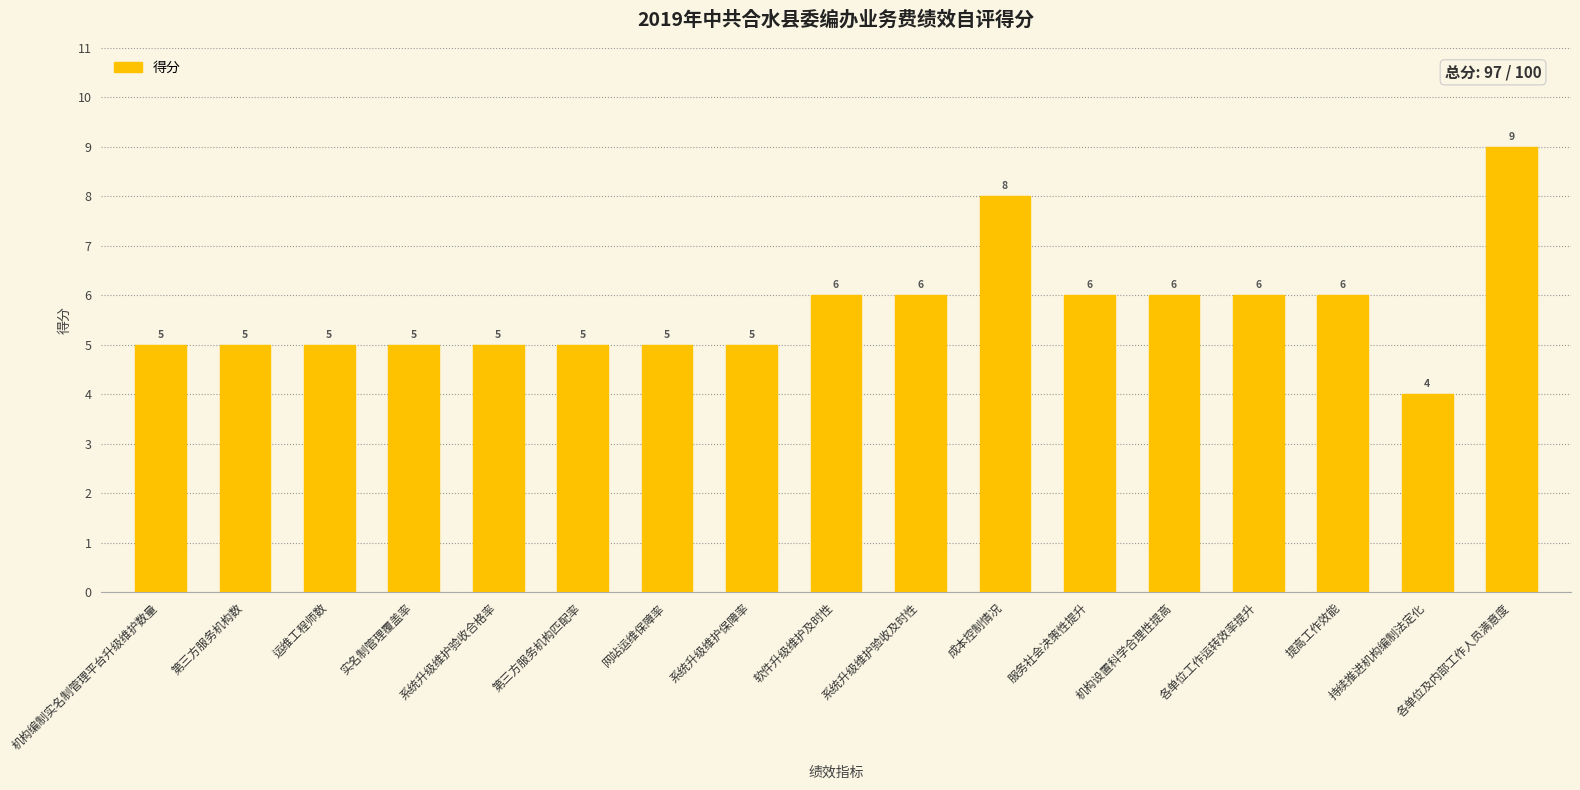

What is the difference between the maximum and minimum values?

5